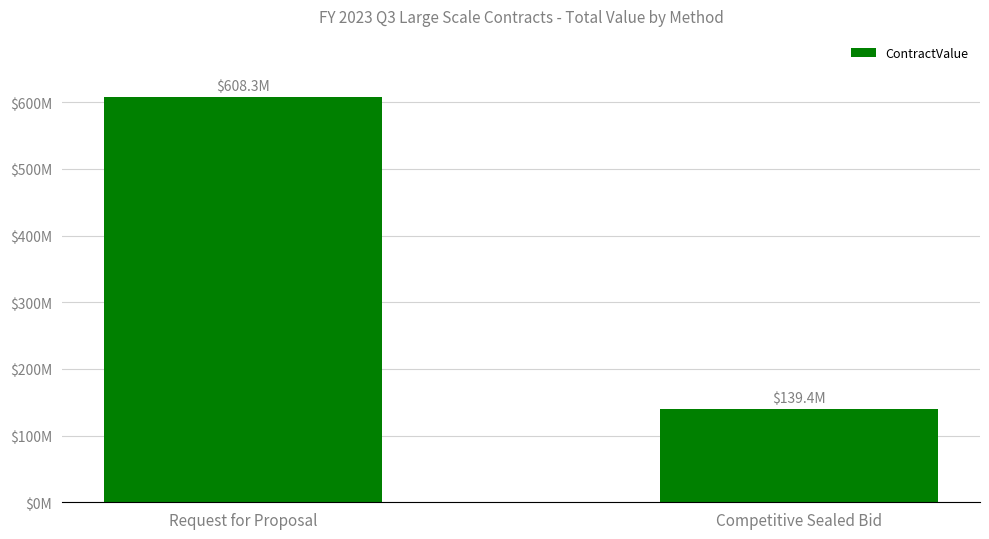

At which label does the data first exceed 608342911?

Request for Proposal